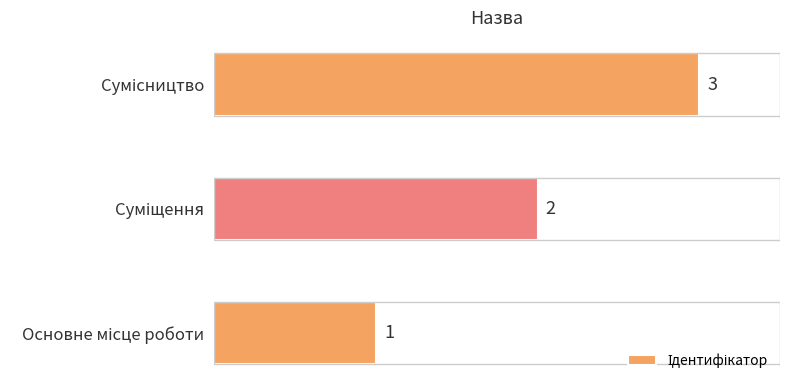

Count the values in the range 1 to 3.

3